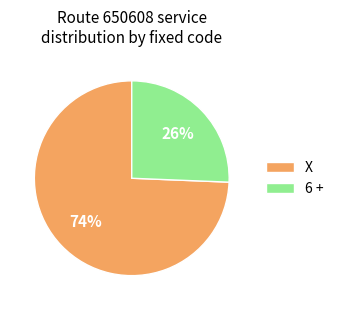

Do X and 6 + together represent more than half of the pie?

Yes